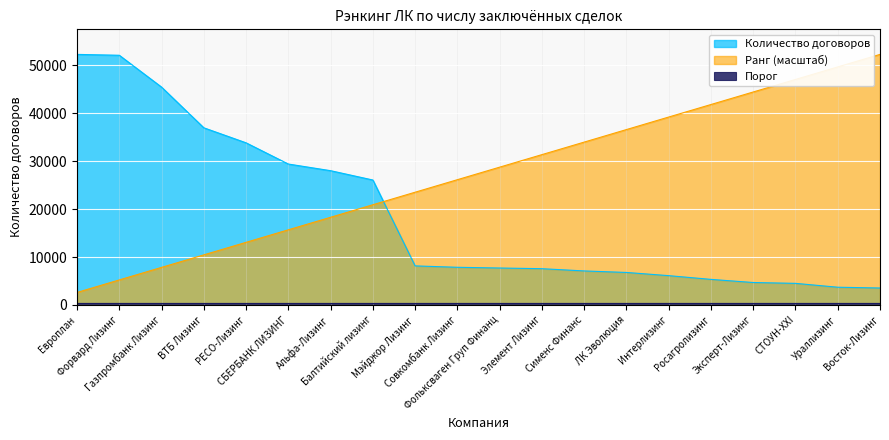

How many categories are shown in the chart?

20